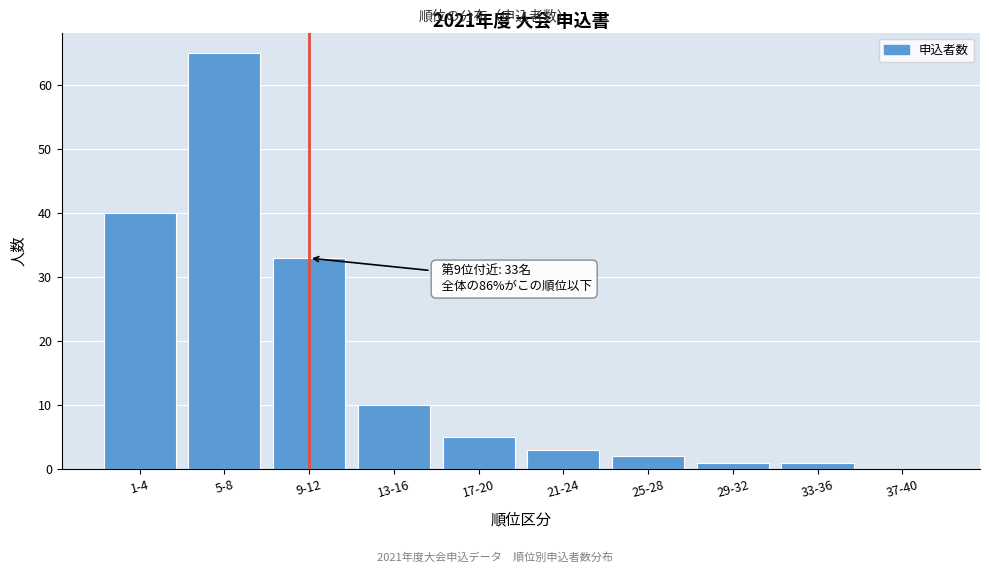

Reading left to right, list all the values displayed in this chart.

1-4=40	5-8=65	9-12=33	13-16=10	17-20=5	21-24=3	25-28=2	29-32=1	33-36=1	37-40=0